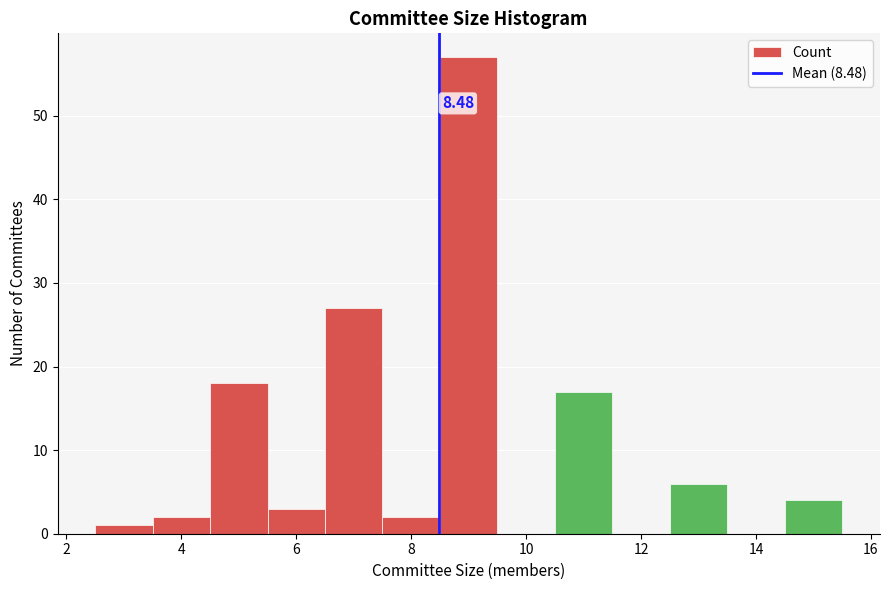

Which range on the x-axis has the tallest bar?

8.5 to 9.5